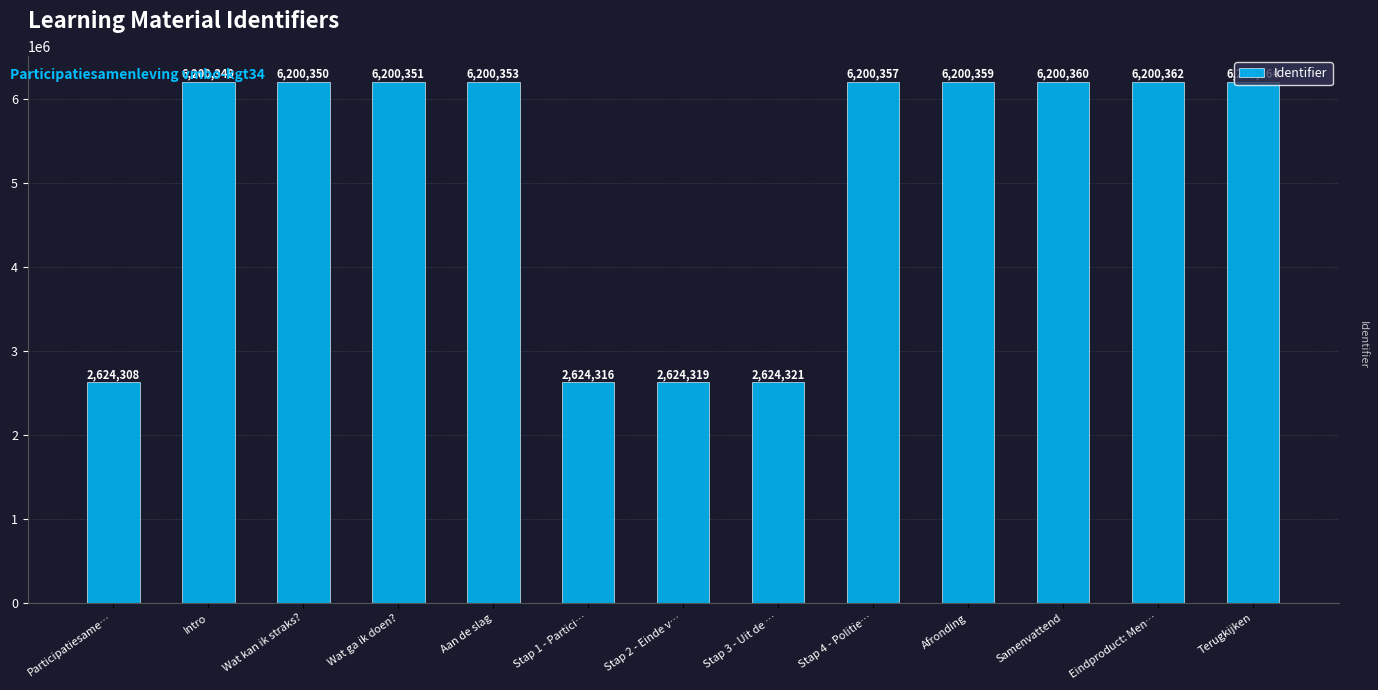

What is the maximum value shown in the chart?

6200364